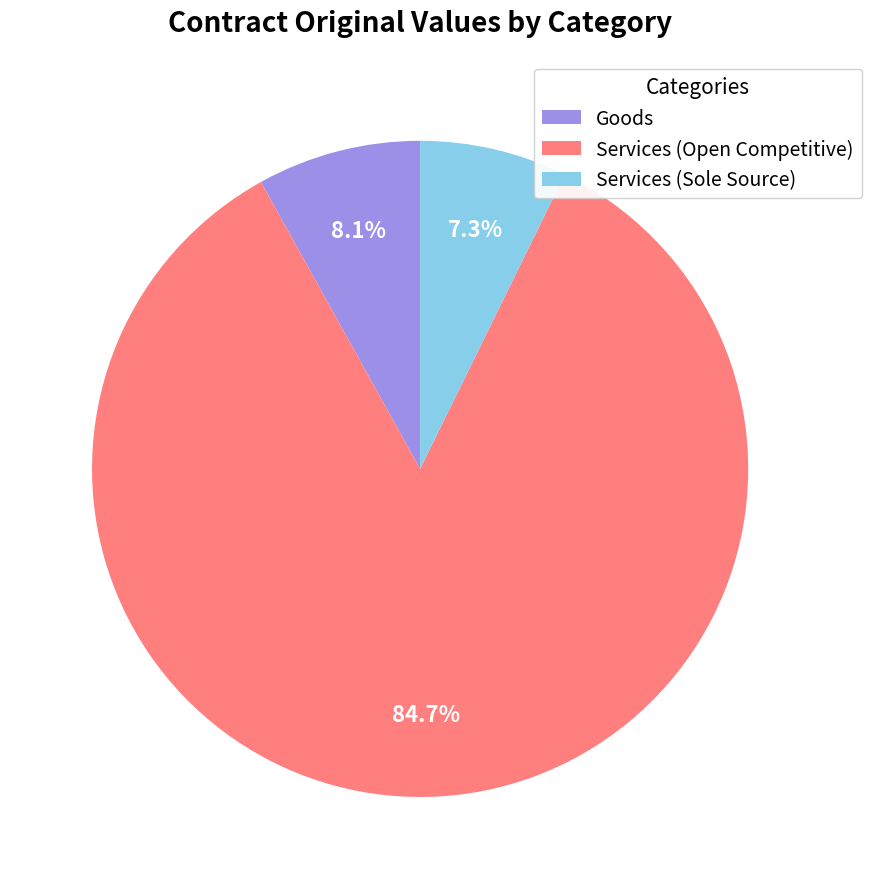

Which category accounts for the majority?

Services (Open Competitive)